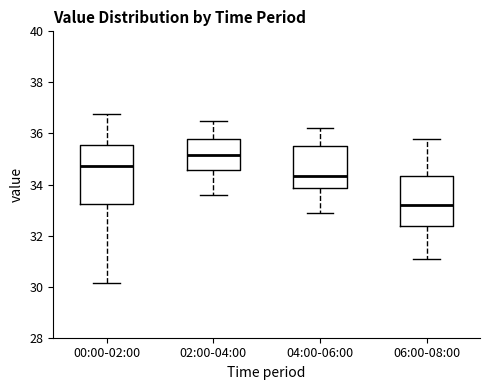

Reading left to right, read every box against the y-axis: the position of its median line, the range the box covers, and the ends of its whiskers. The values are not printed on the chart, so give them approximately, as read against the axis.

00:00-02:00: median 34.8, box 33.2 to 35.6, whiskers 30.2 to 36.8
02:00-04:00: median 35.2, box 34.6 to 35.8, whiskers 33.6 to 36.6
04:00-06:00: median 34.4, box 33.8 to 35.6, whiskers 33.0 to 36.2
06:00-08:00: median 33.2, box 32.4 to 34.4, whiskers 31.2 to 35.8